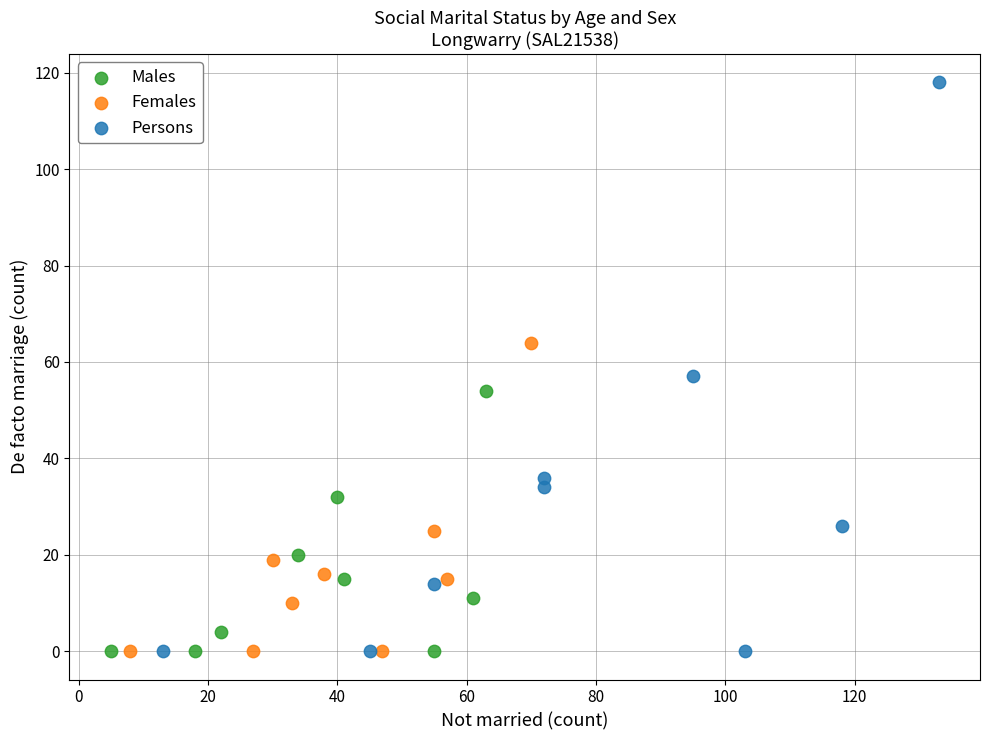

What are all the series names shown in the legend?

Males, Females, Persons